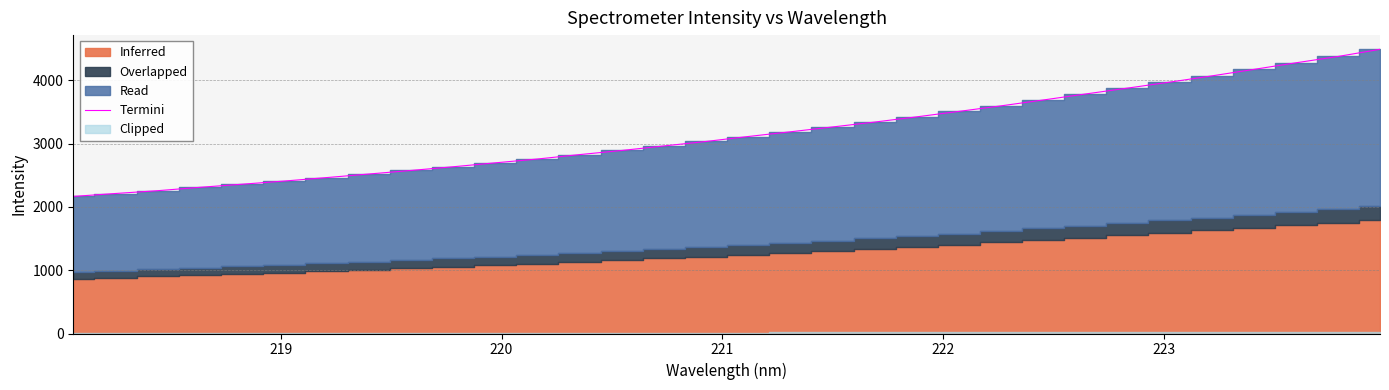

Is it true that the value at 222 is 1005.2?

False